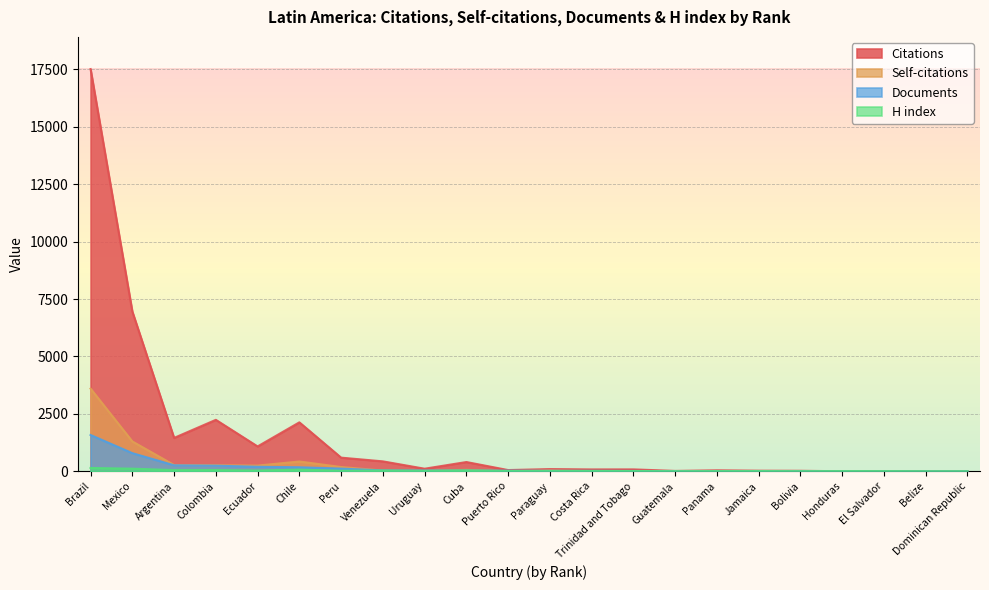

What is the total value across all series at Peru?

925